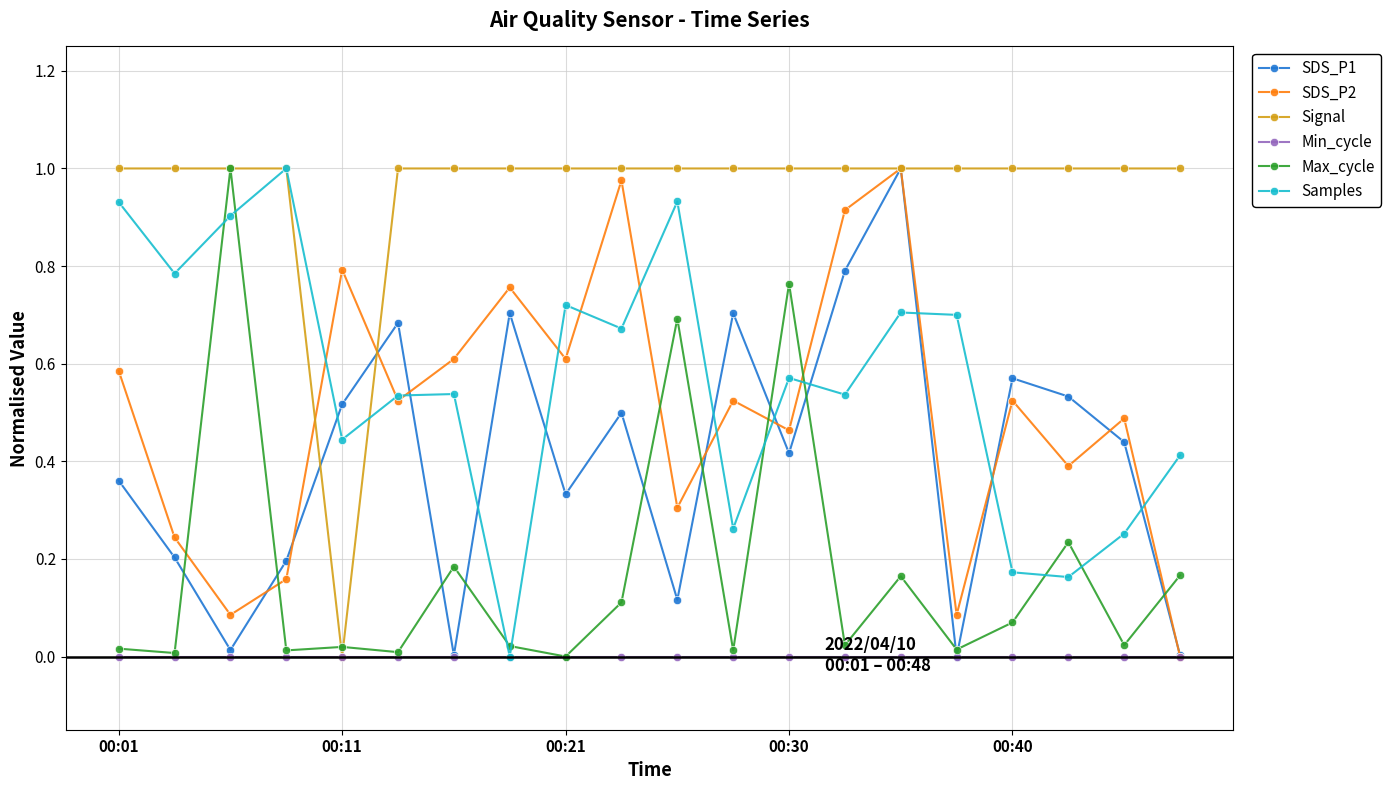

After their last crossing, which series has the higher values: SDS_P1 or Samples?

Samples